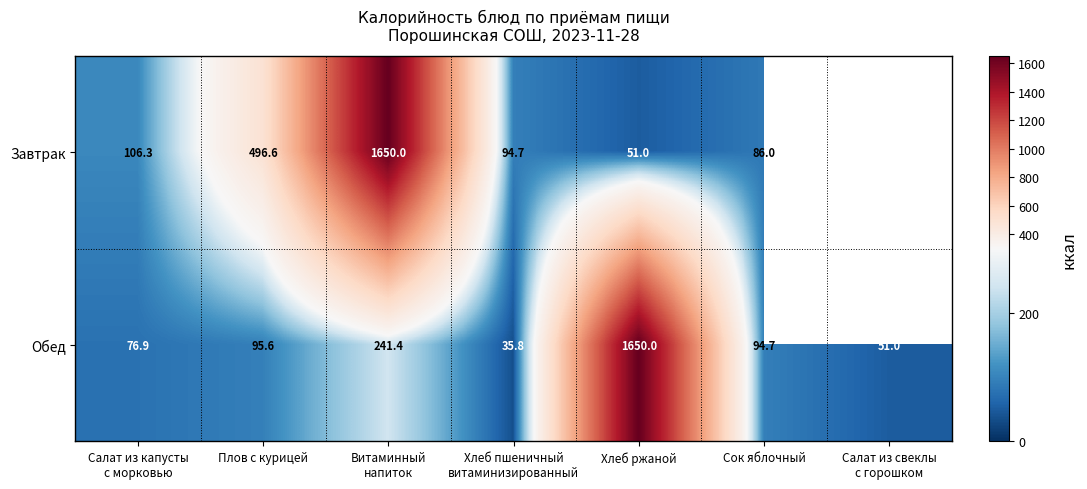

What is the average value of the Обед series?

320.8